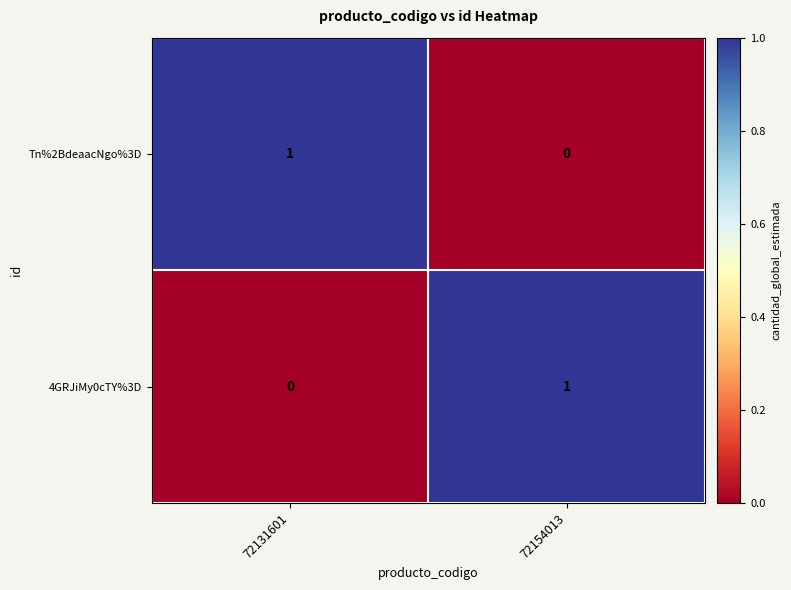

List the labels in order of 4GRJiMy0cTY%3D value, smallest first.

72131601, 72154013